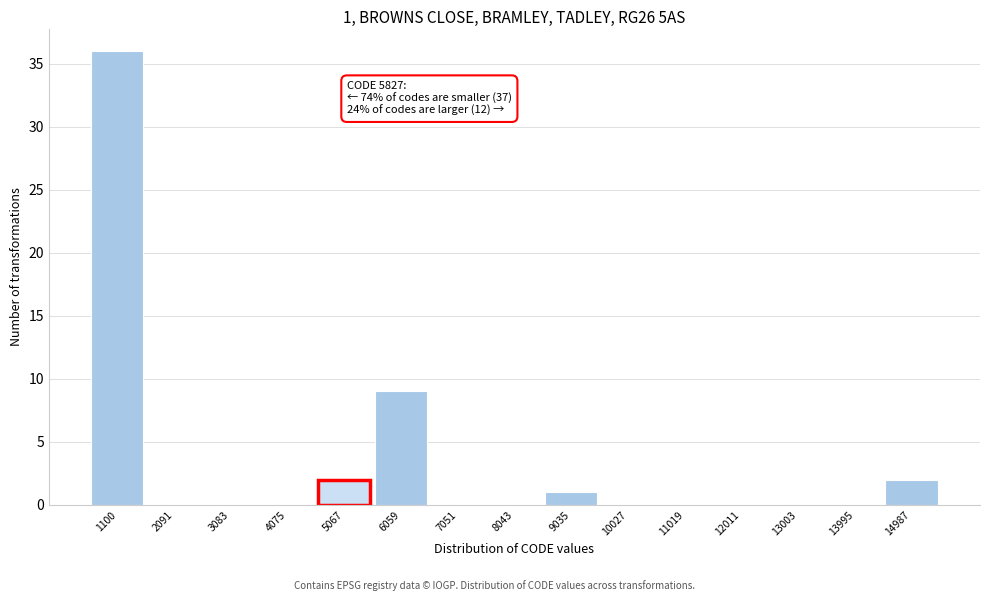

Reading left to right, extract all data points from this chart.

1100=36	2091=0	3083=0	4075=0	5067=2	6059=9	7051=0	8043=0	9035=1	10027=0	11019=0	12011=0	13003=0	13995=0	14987=2